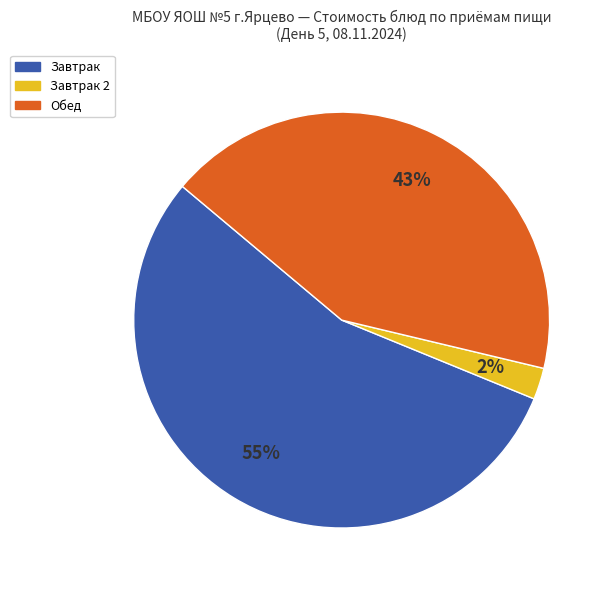

Rank the categories by value from highest to lowest.

Завтрак, Обед, Завтрак 2